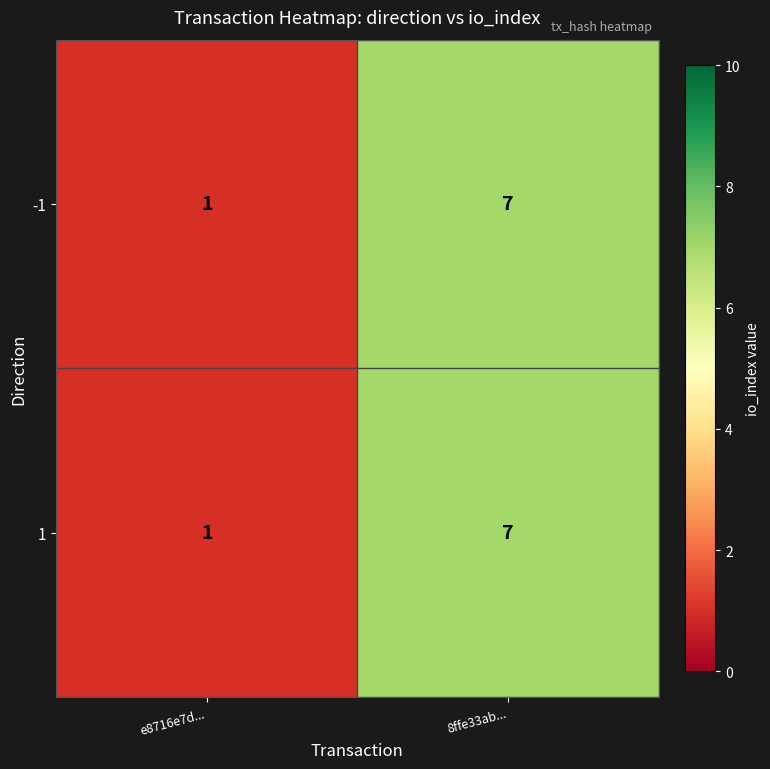

What is the highest value of the 1 series?

7